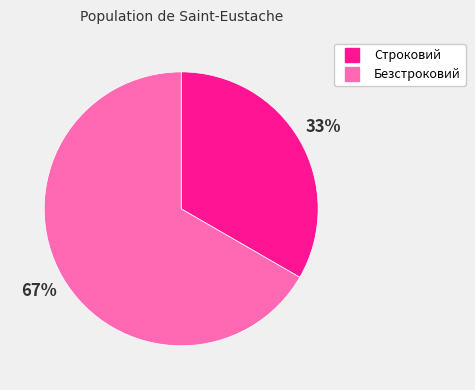

How many segments does this pie chart have?

2